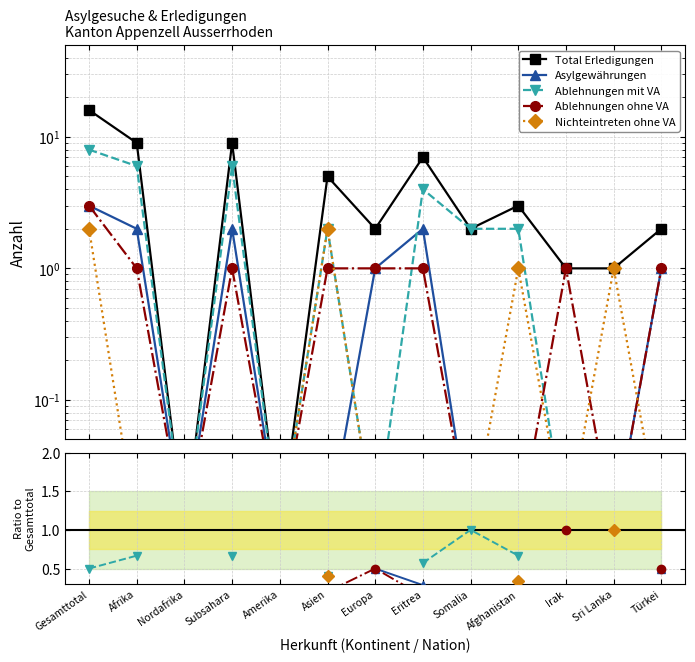

Which series has the widest spread of values?

Total Erledigungen